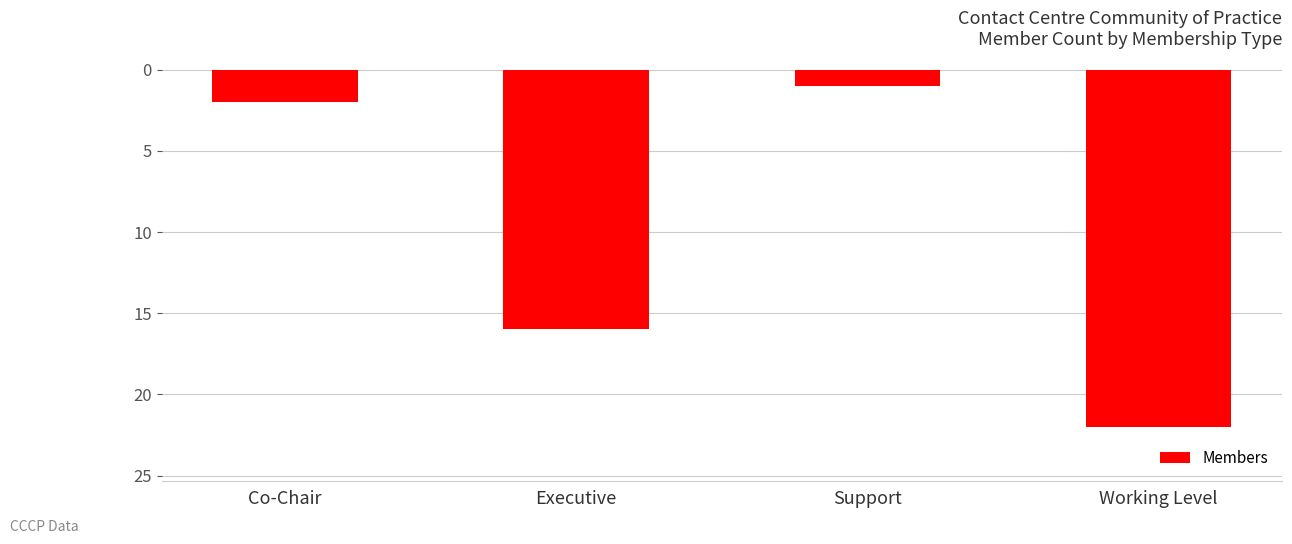

At which label is the value closest to -11?

Executive